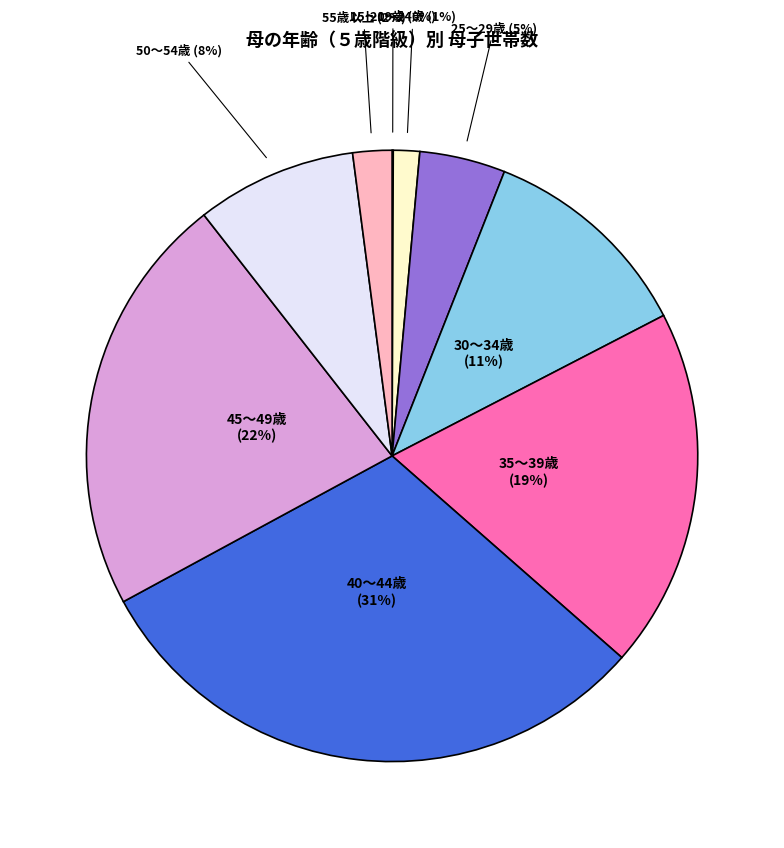

To the nearest percent, what is the average slice percentage?

11%